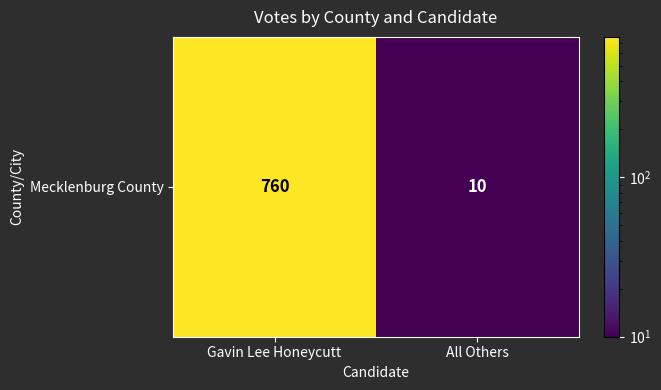

What is the average value?

385